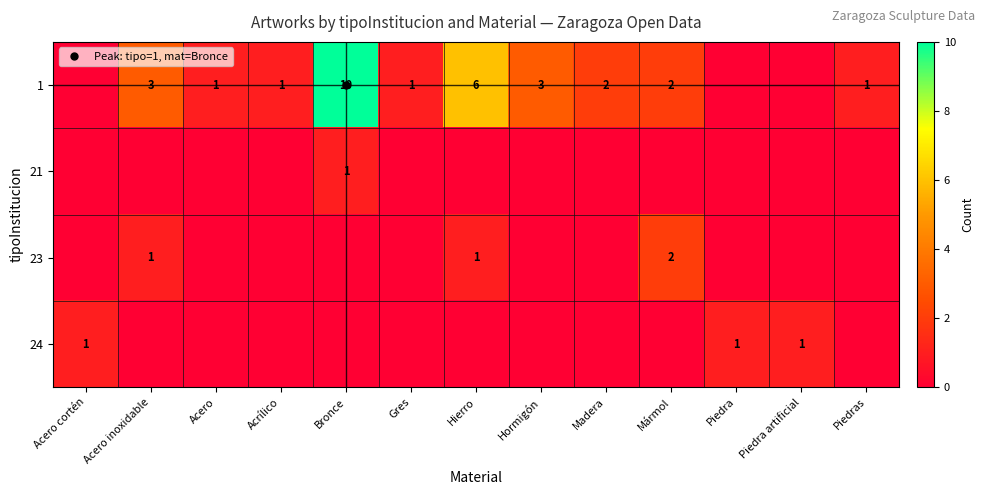

At which category does the chart reach its minimum across all series?

Acero cortén